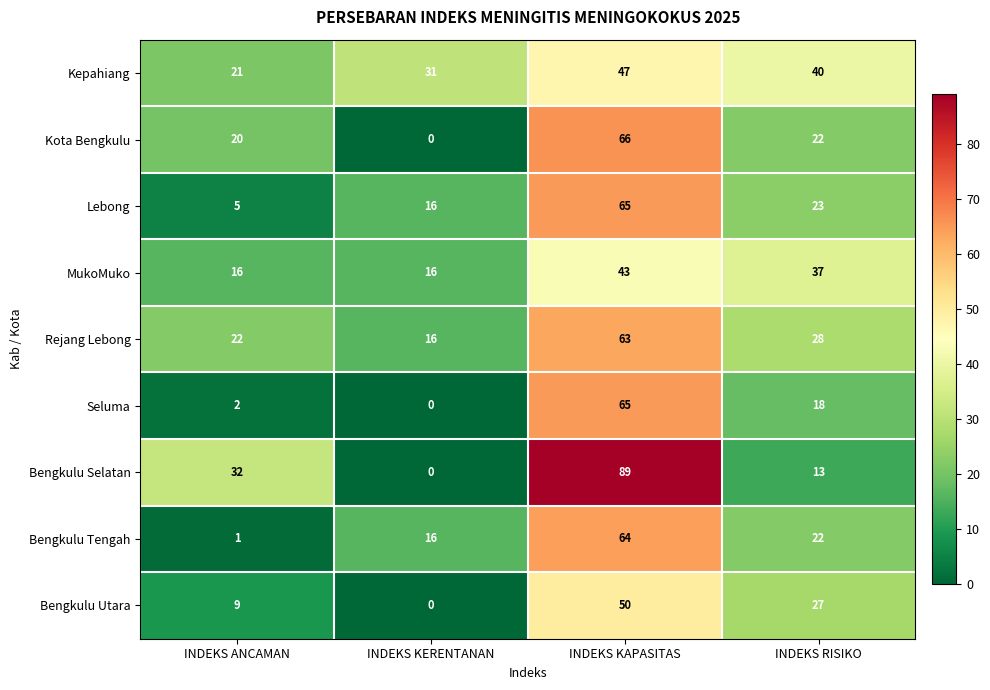

What is the average value of the Lebong series?

27